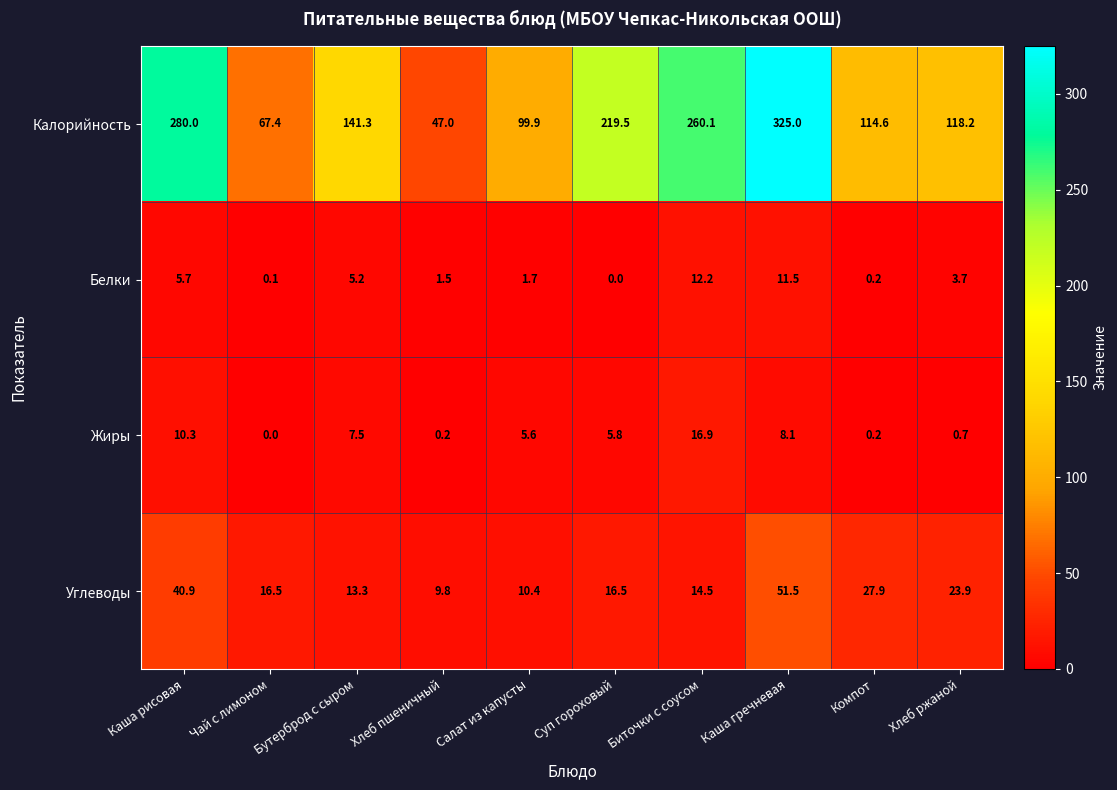

The value of Калорийность at Бутерброд с сыром is 252.7. True or false?

False